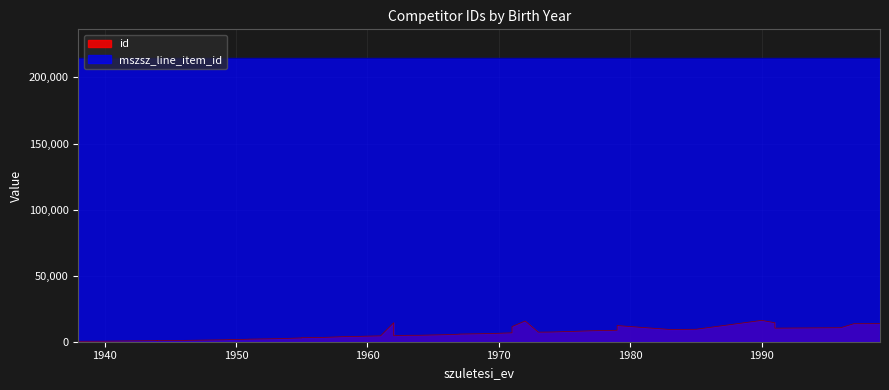

What is the difference between the id values at 1964 and 1997?

8716